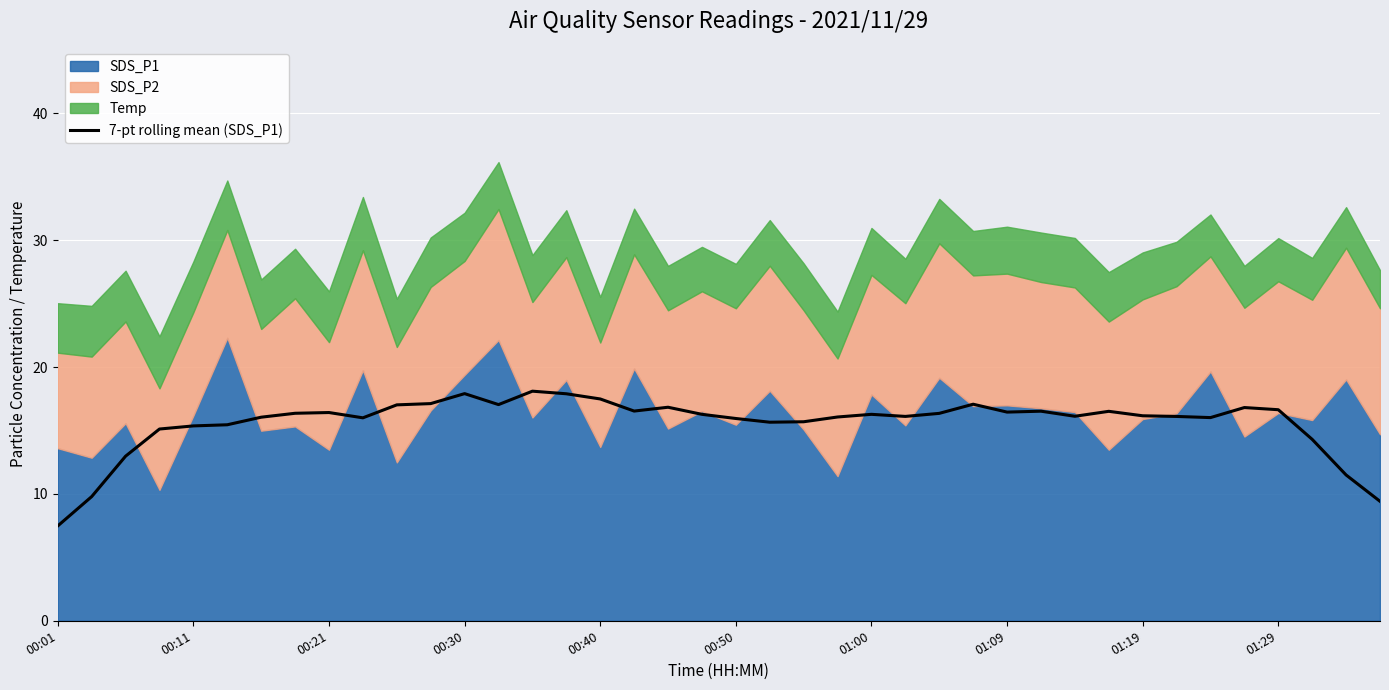

True or false: the data has more than 0 interior local peaks.

True